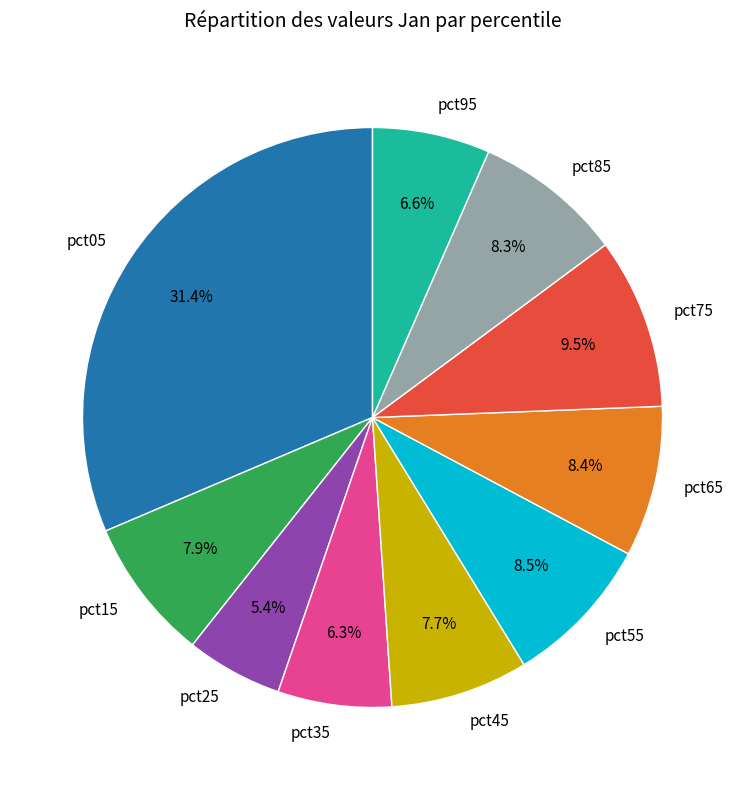

Count the number of slices in the pie.

10